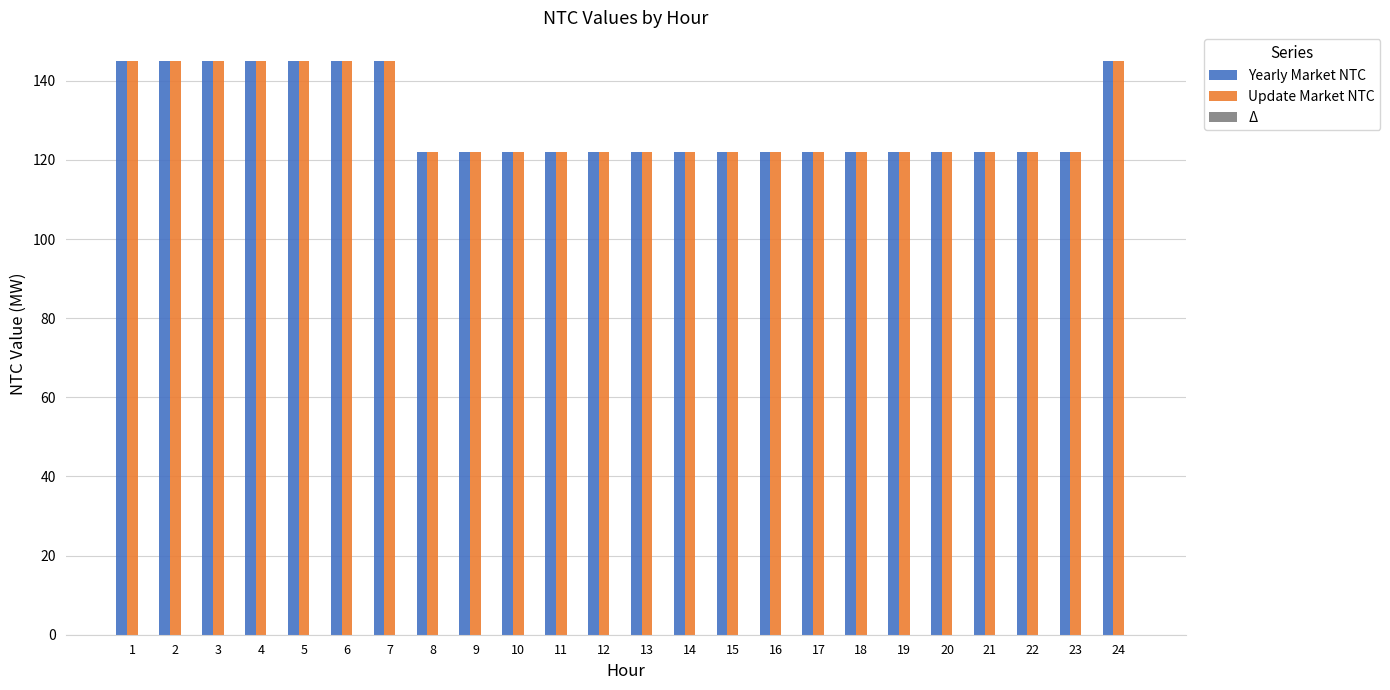

At how many categories does at least one series exceed 137?

8